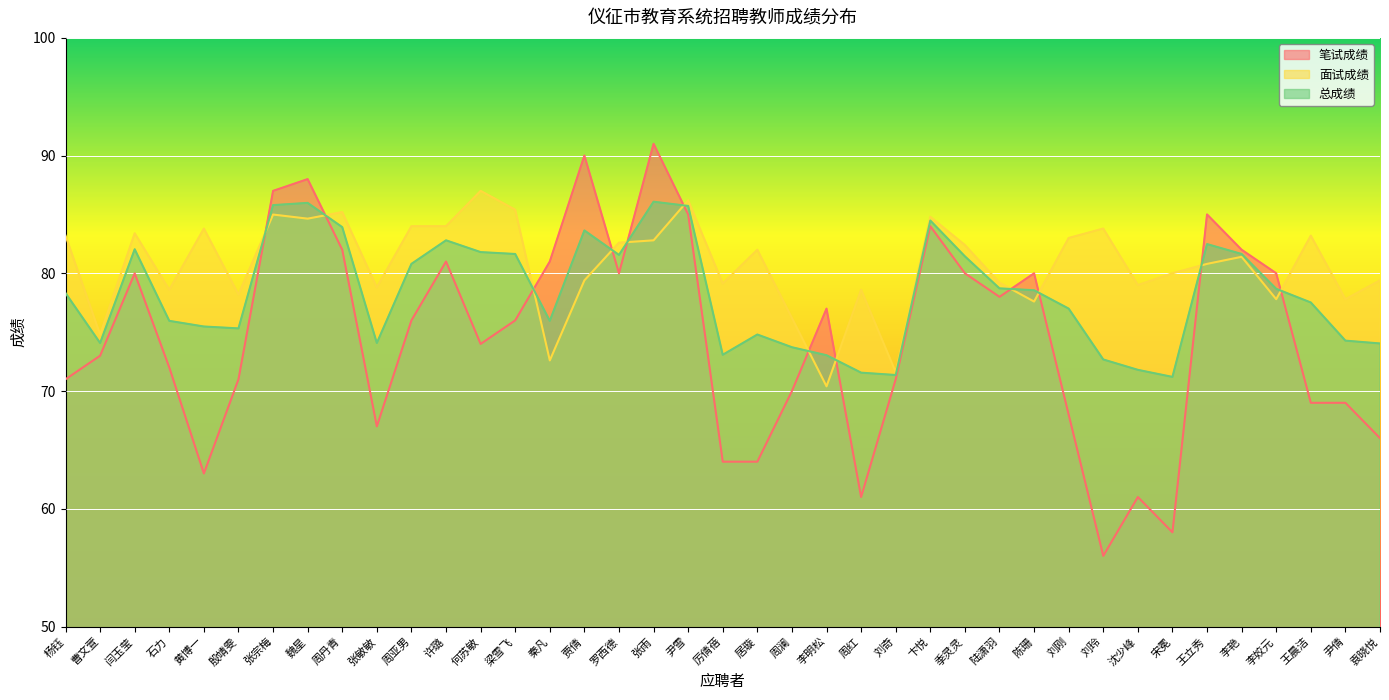

What is the average value of the 笔试成绩 series?

74.6